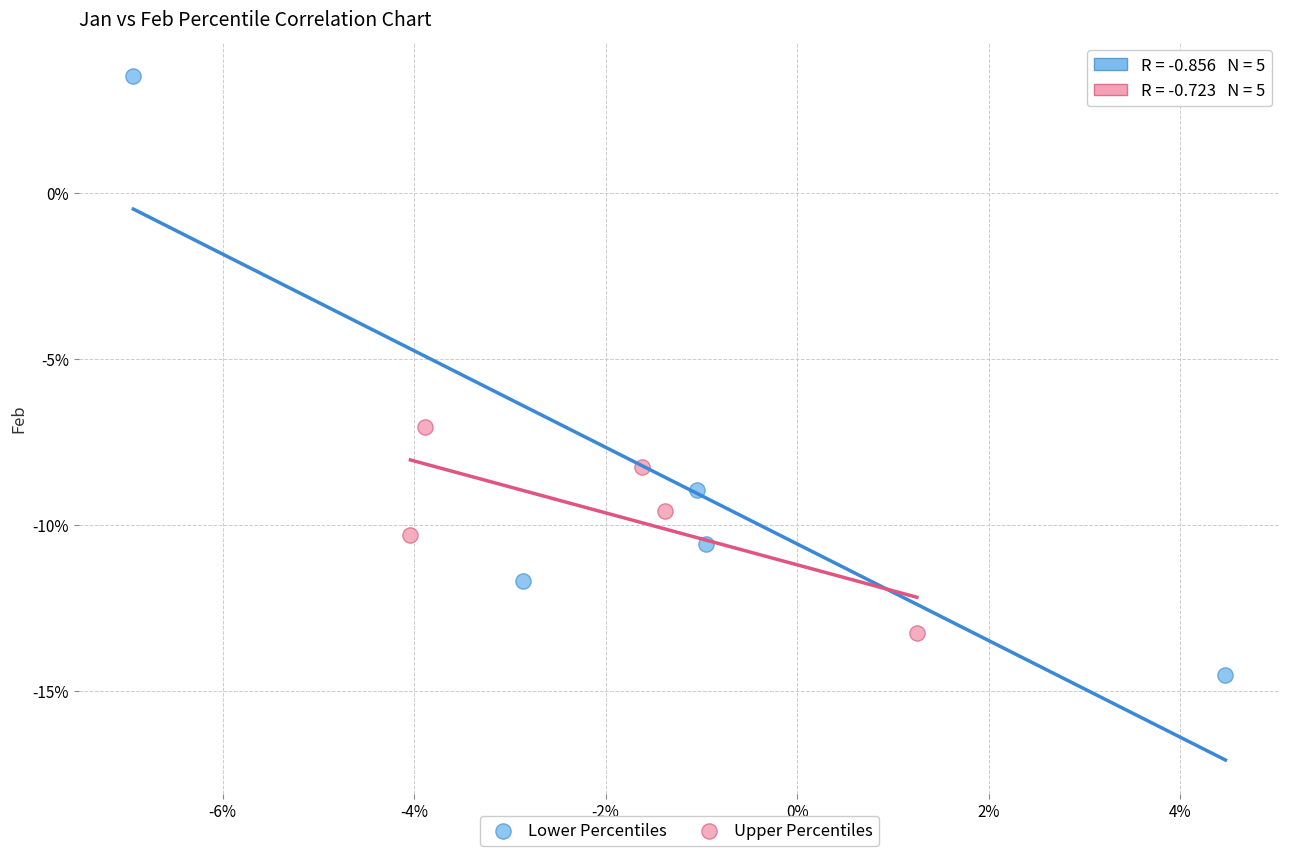

Which series contains the lowest Y value?

Lower Percentiles